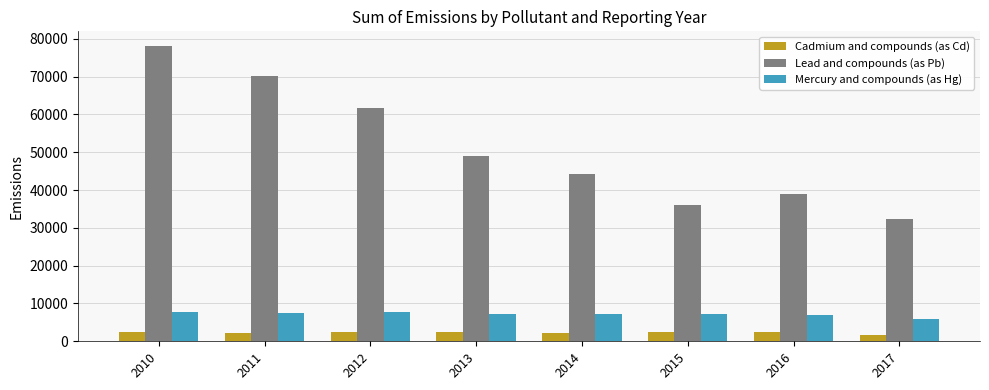

What is the value of the Cadmium and compounds (as Cd) bar at the 2nd from the left?

2146.9